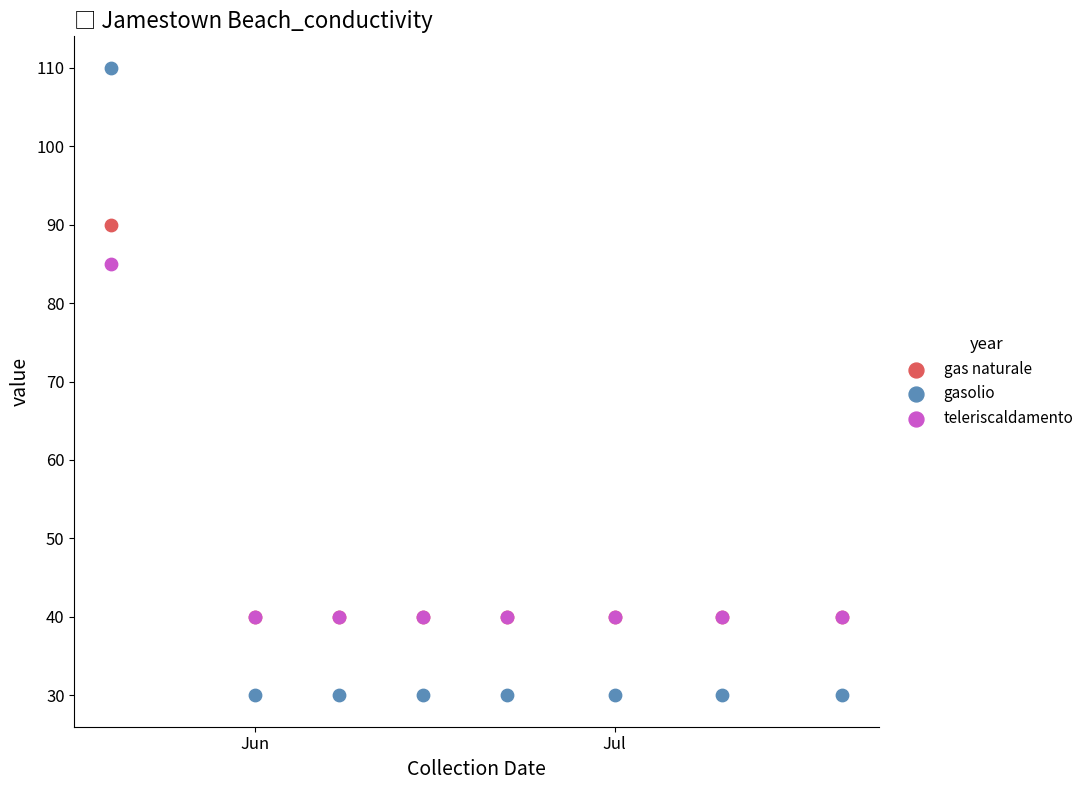

Across all series, what Y value is closest to 70?

85